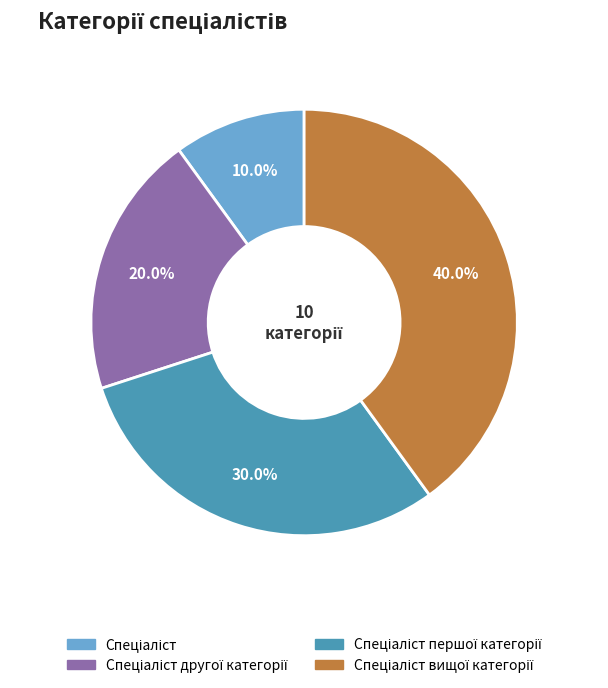

Is there a majority slice in this chart?

No